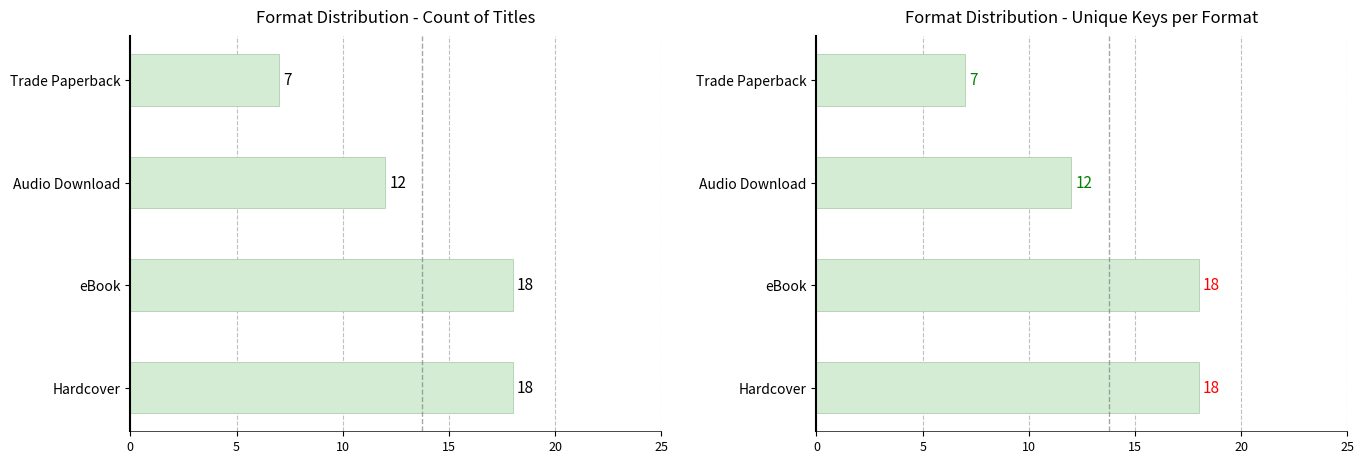

What is the average value?

14